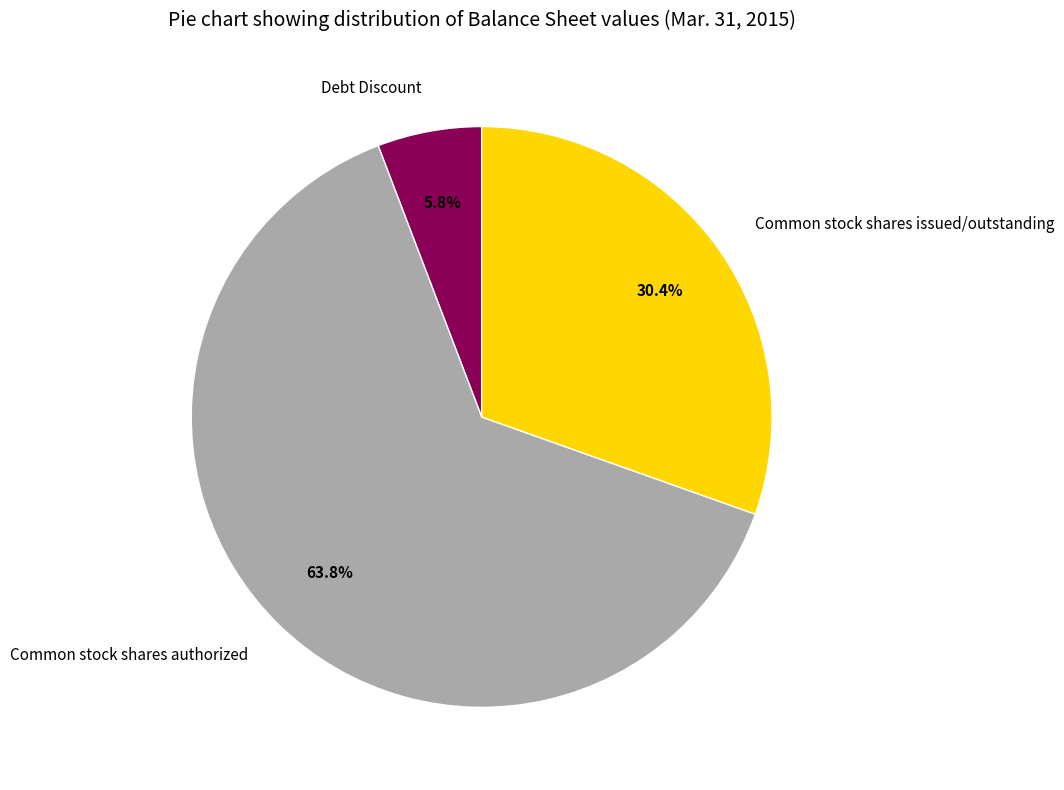

Is the sum of Common stock shares authorized and Common stock shares issued/outstanding greater than half?

Yes